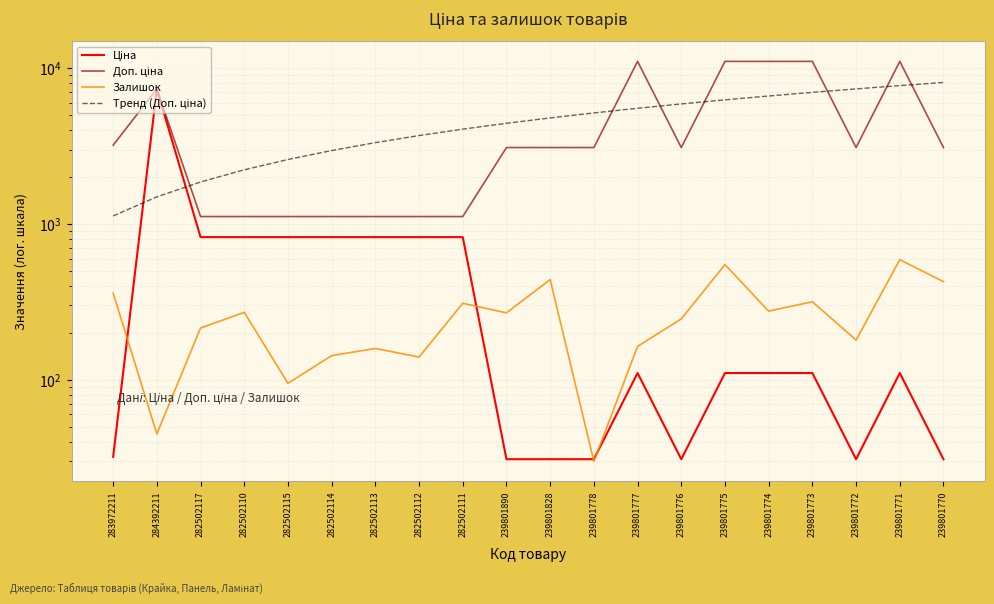

How many data points in Тренд (Доп. ціна) are less than 4794?

10